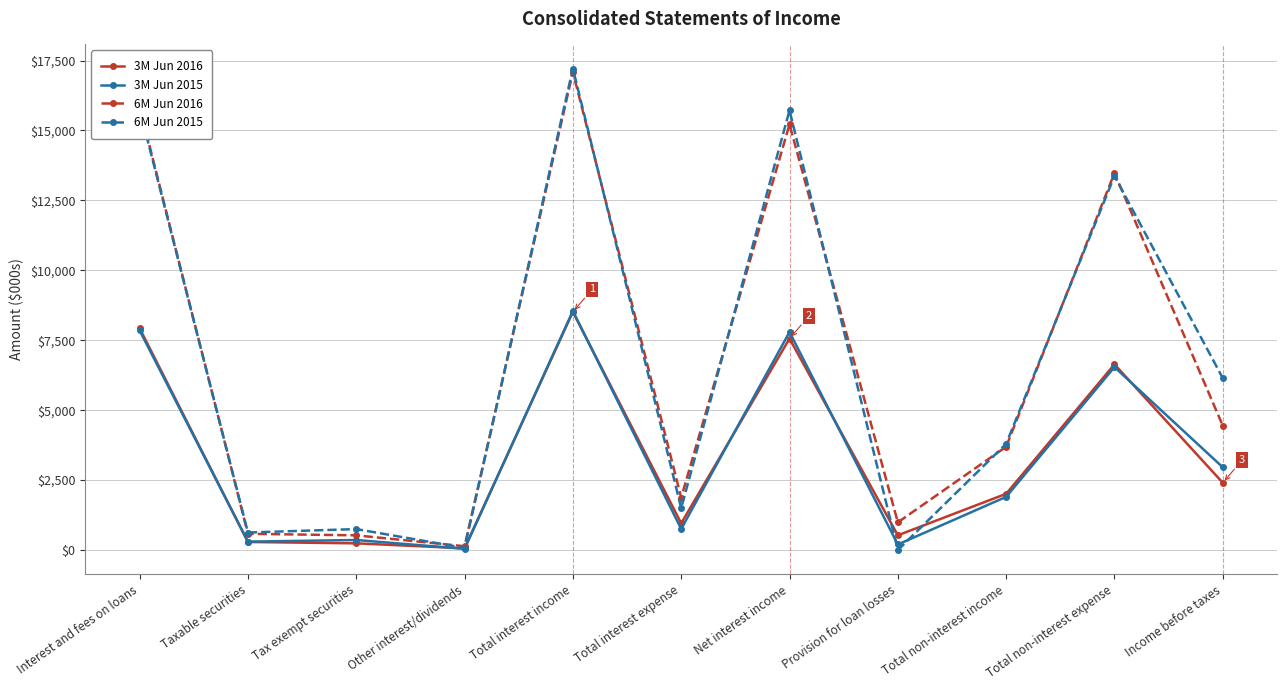

Is the value of 3M Jun 2016 at Total non-interest expense greater than the value of 6M Jun 2015 at Other interest/dividends?

Yes